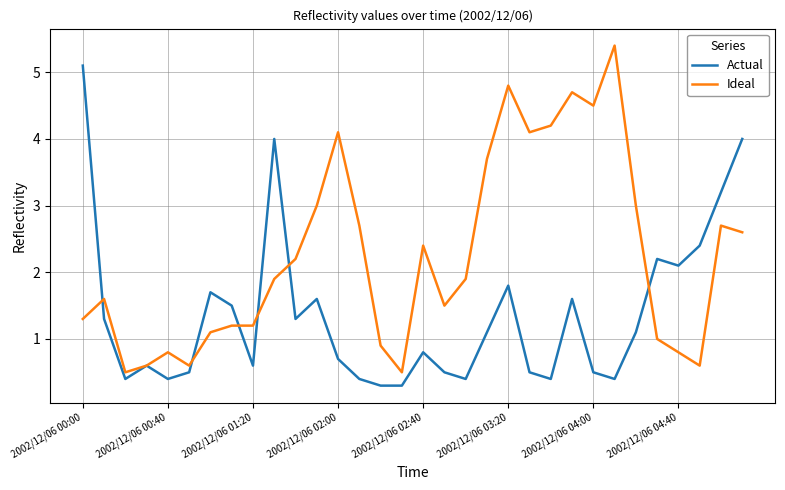

What is the maximum value for Actual?

5.1